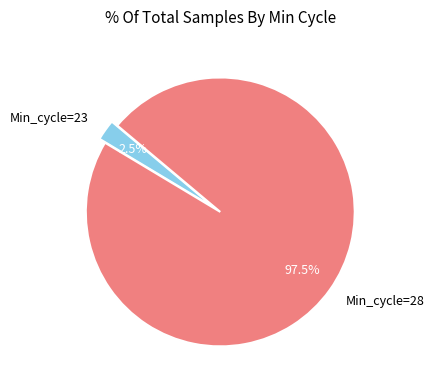

Combined, do Min_cycle=23 and Min_cycle=28 account for over 50%?

Yes